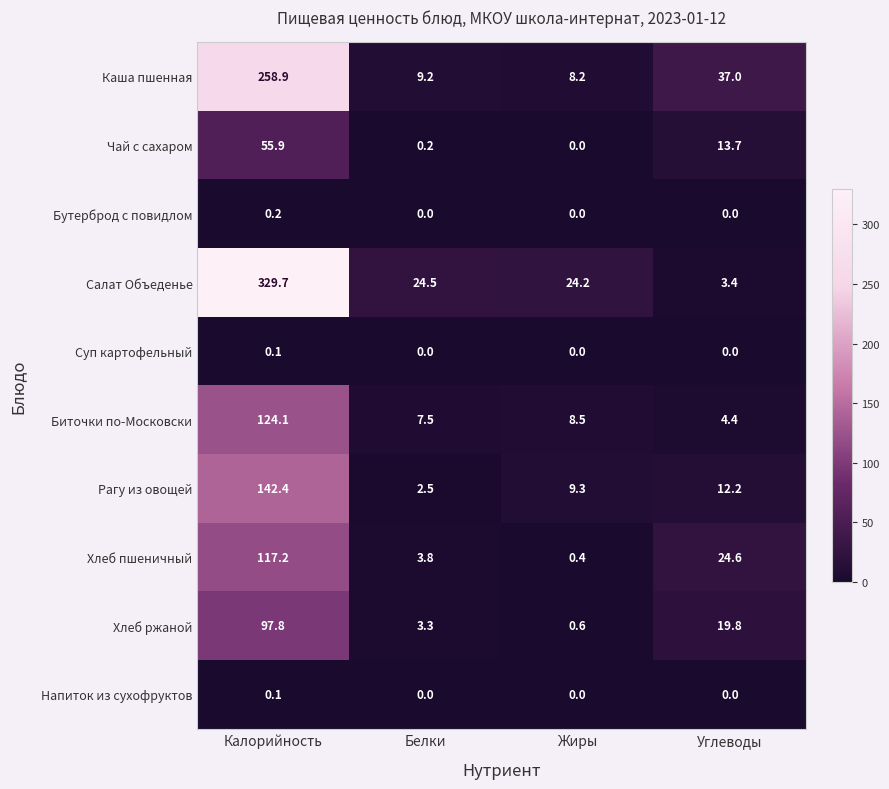

True or false: Каша пшенная has a value of 4.5 at Жиры.

False